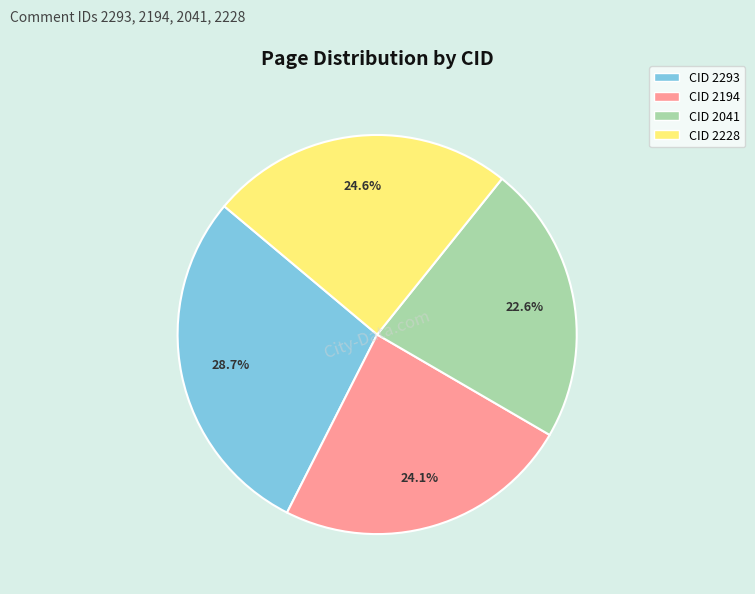

Which slice is the smallest?

CID 2041